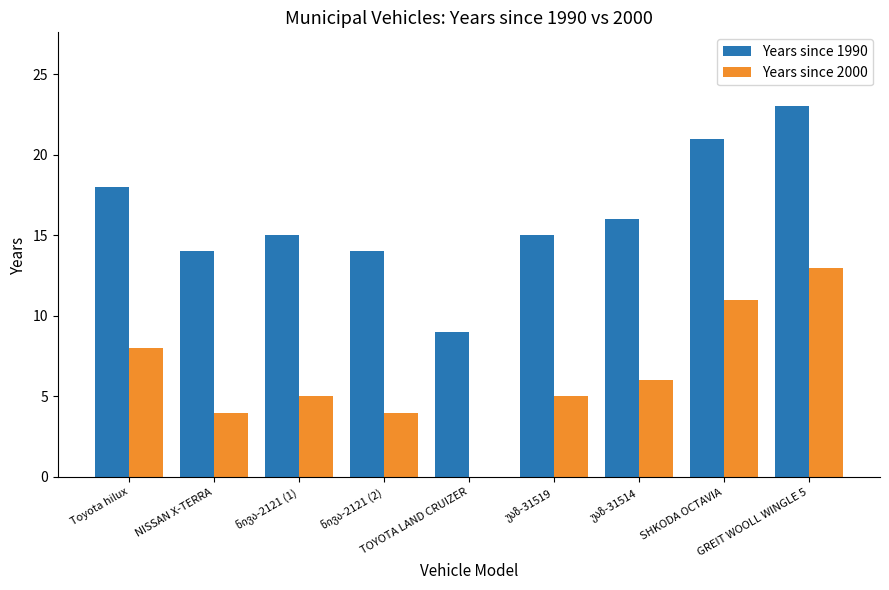

Rank the series by their average value, from highest to lowest.

Years since 1990, Years since 2000